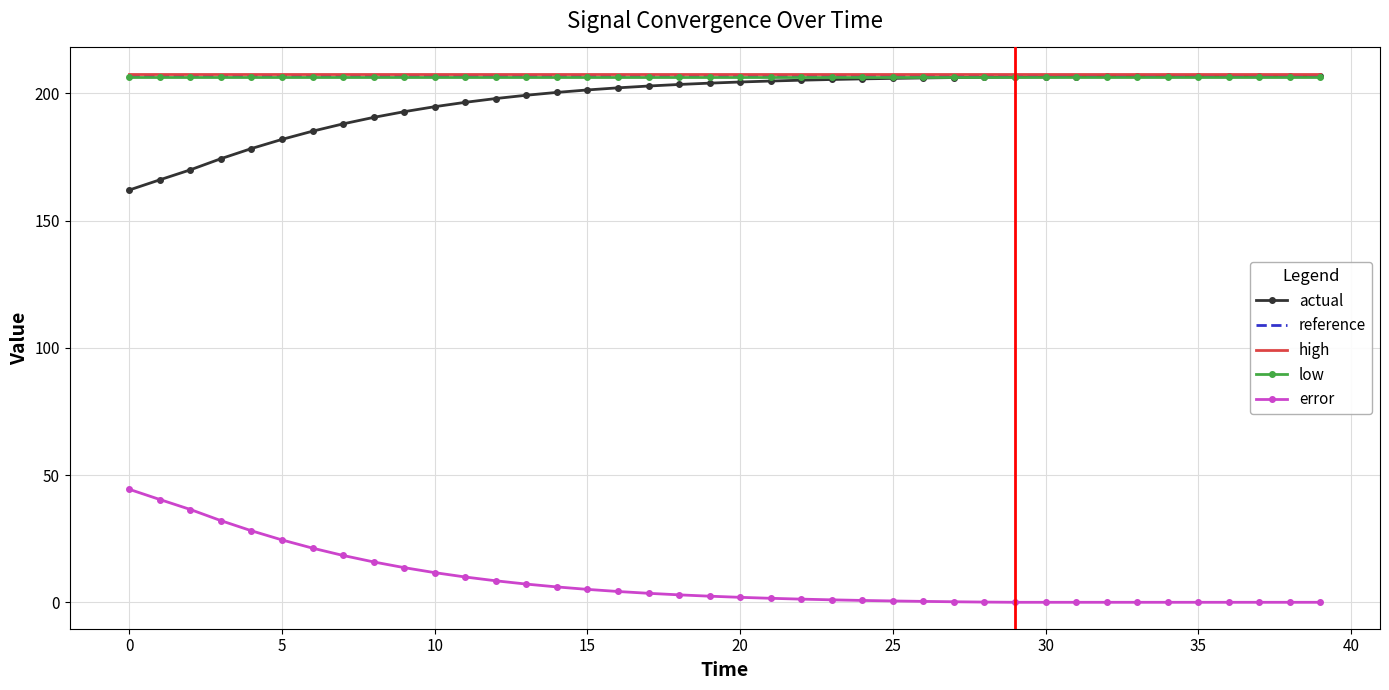

What is the highest value of the reference series?

207.1